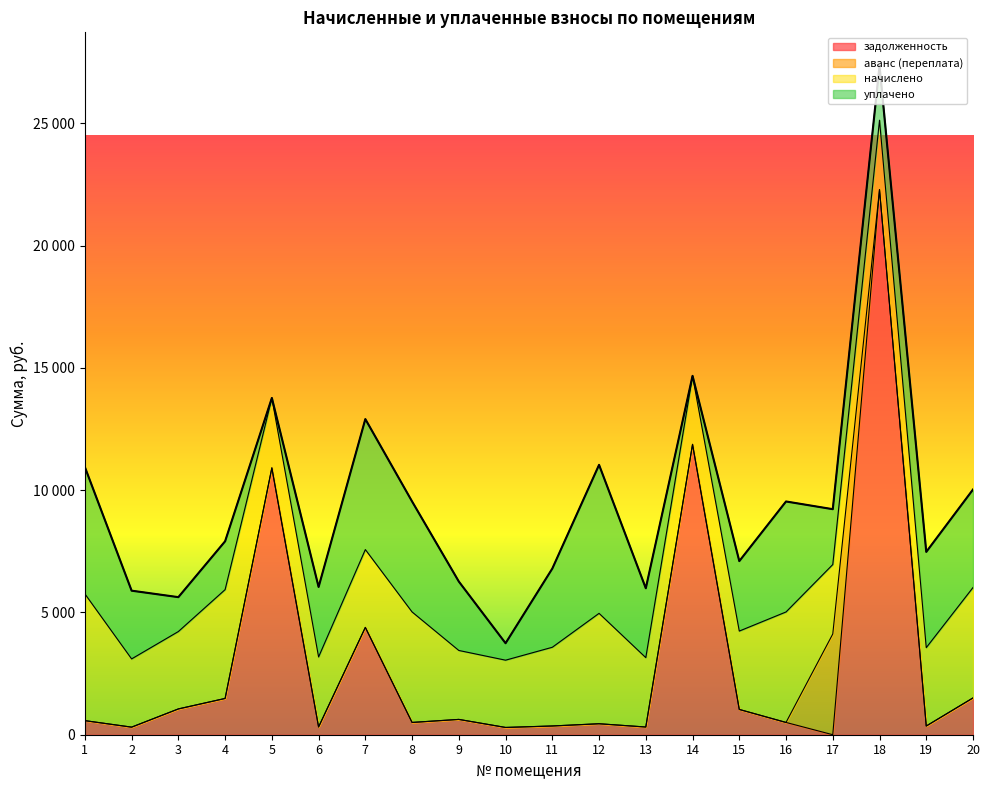

True or false: задолженность and уплачено intersect in this chart.

True